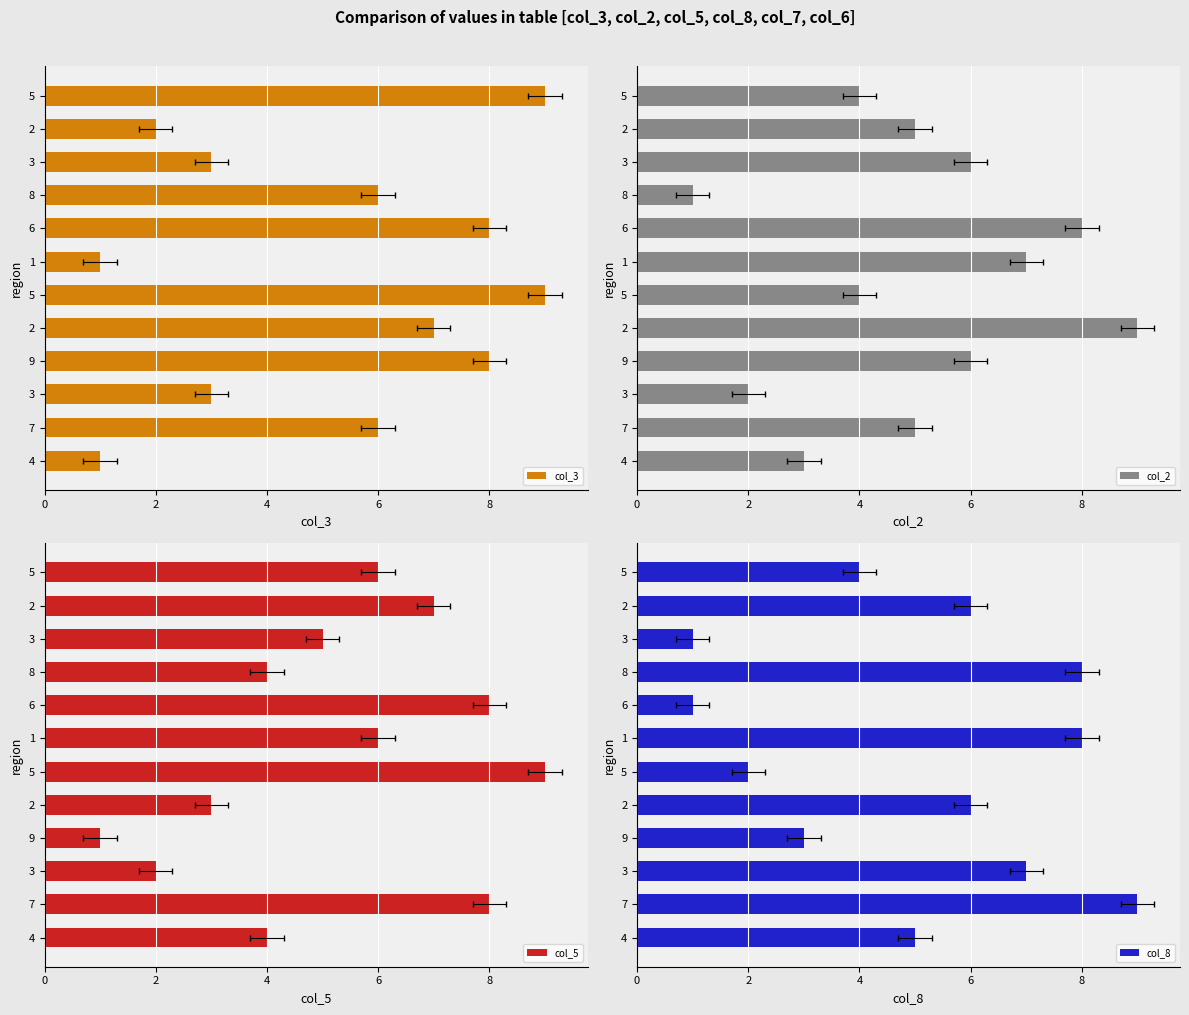

What are all the series names shown in the legend?

col_3, col_2, col_5, col_8